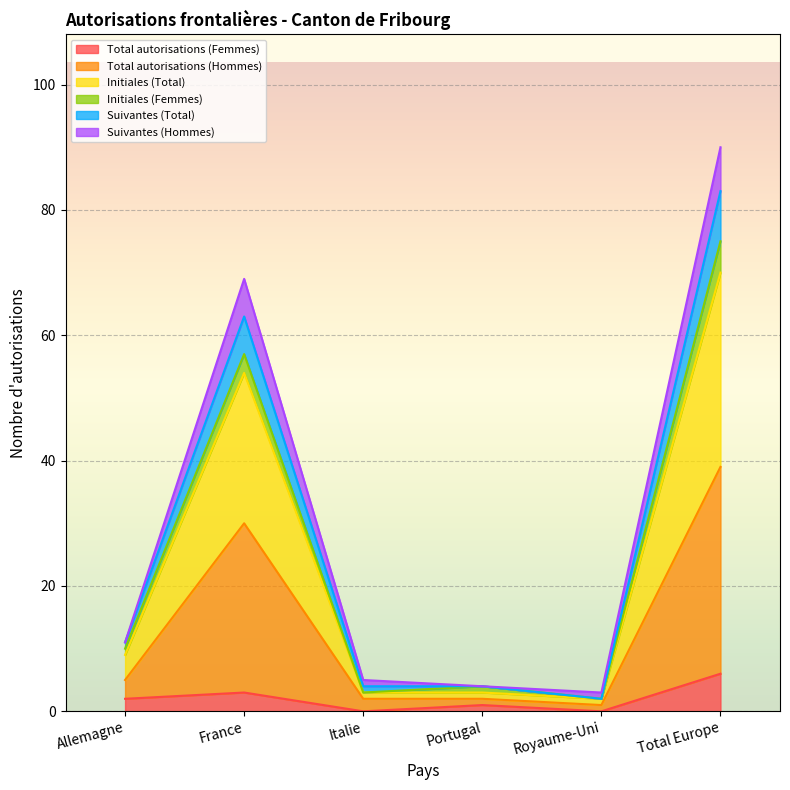

Which has a higher value, Total Europe or Italie?

Total Europe